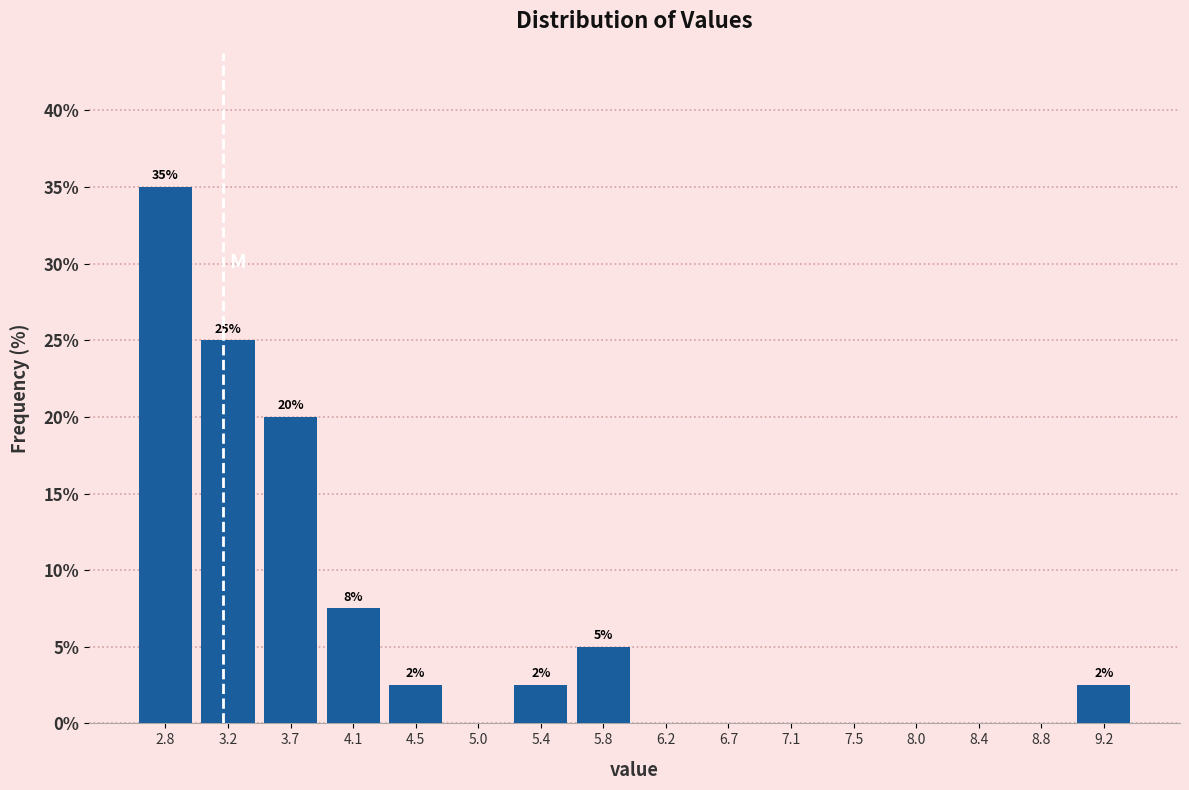

Over which range of the x-axis is the bar tallest?

2.60 to 3.05